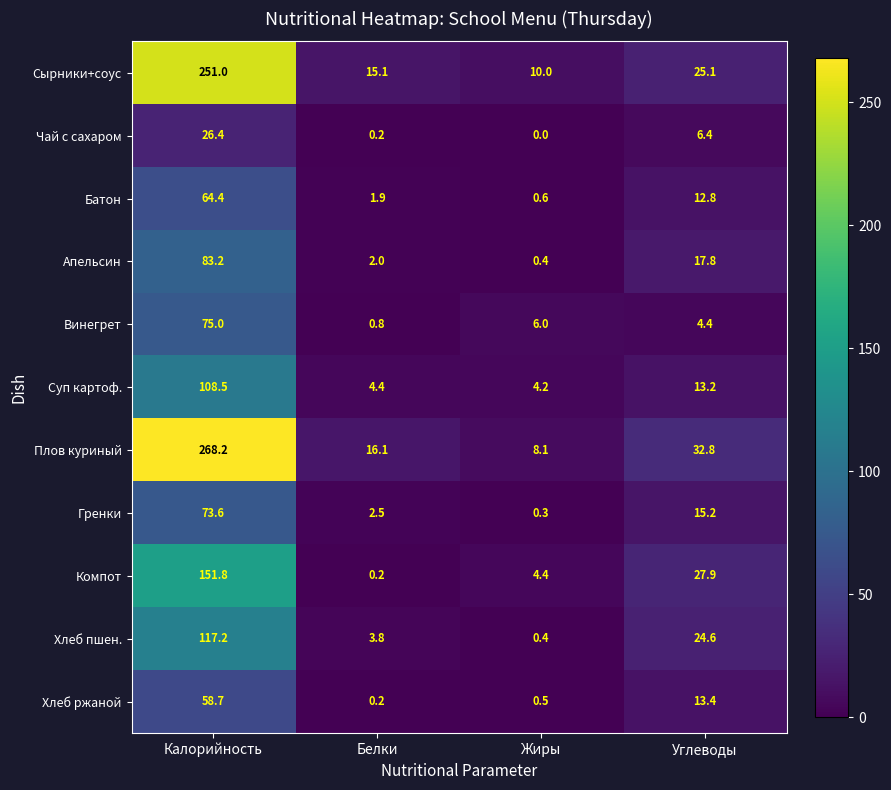

Between Белки and Жиры, which series saw the biggest shift?

Плов куриный